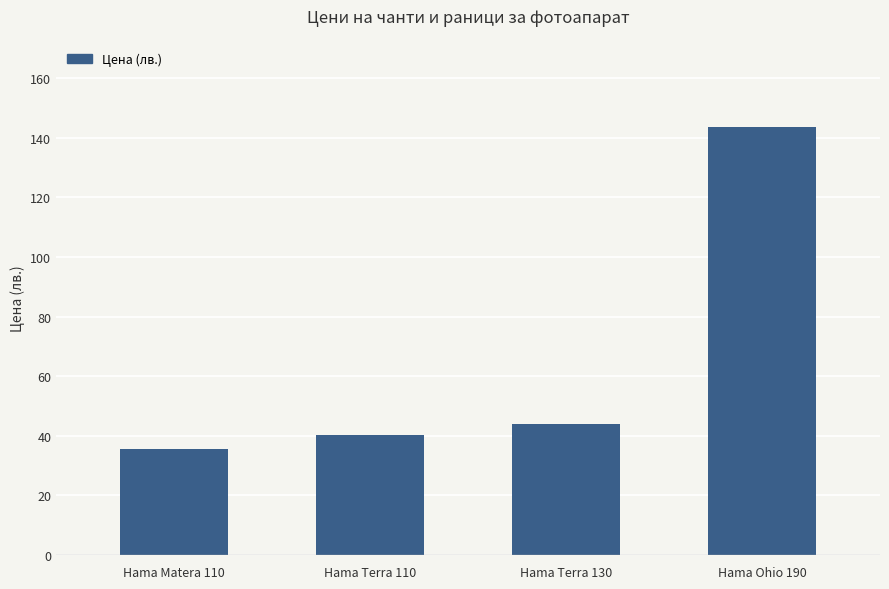

Are the bars horizontal?

No